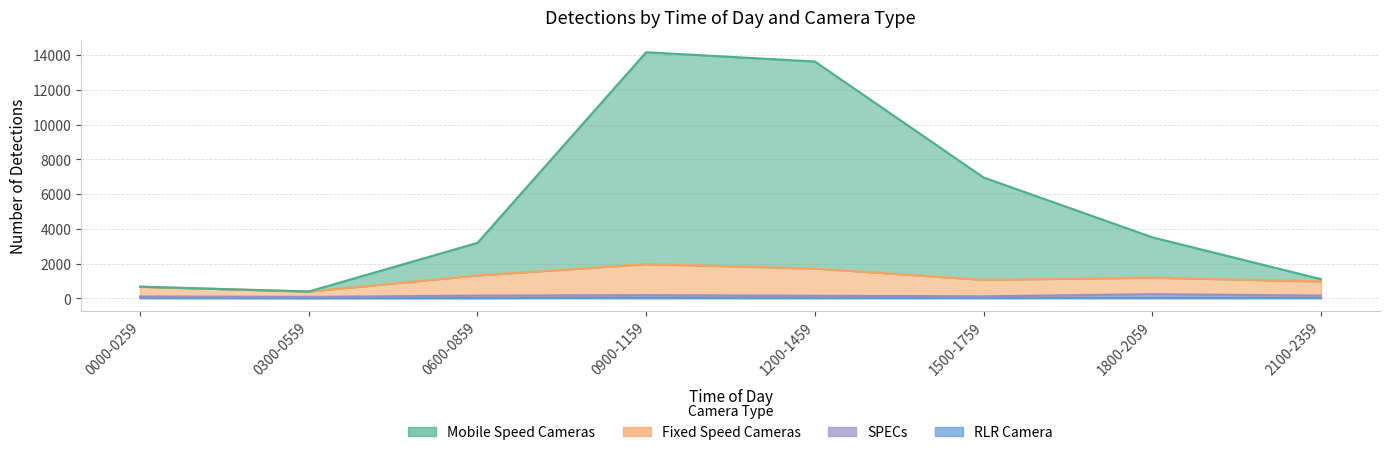

What is the value of the Mobile Speed Cameras point at the 3rd from the left?

3197